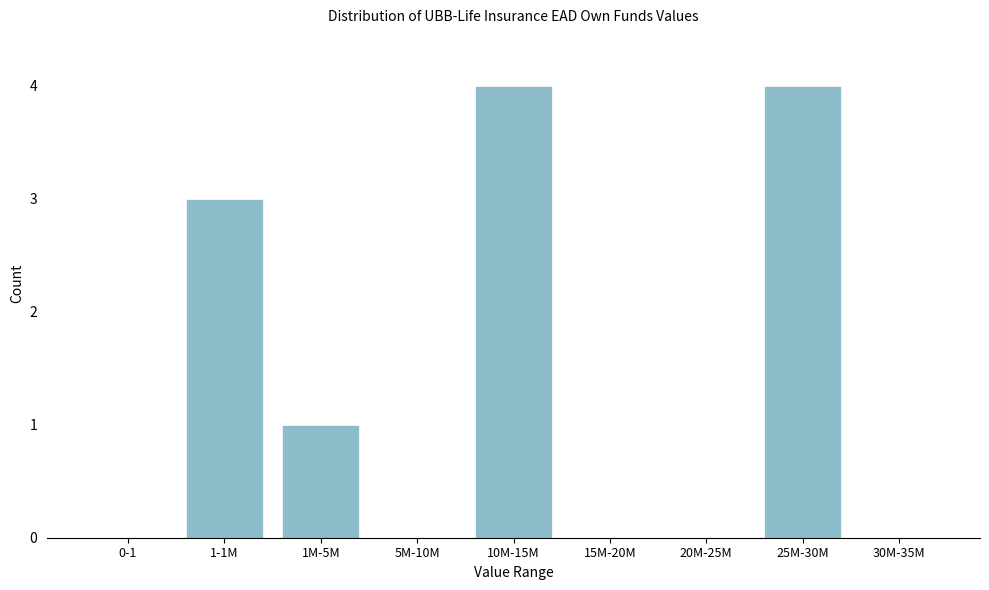

Reading left to right, what are all the values shown in this chart?

0-1=0	1-1M=3	1M-5M=1	5M-10M=0	10M-15M=4	15M-20M=0	20M-25M=0	25M-30M=4	30M-35M=0